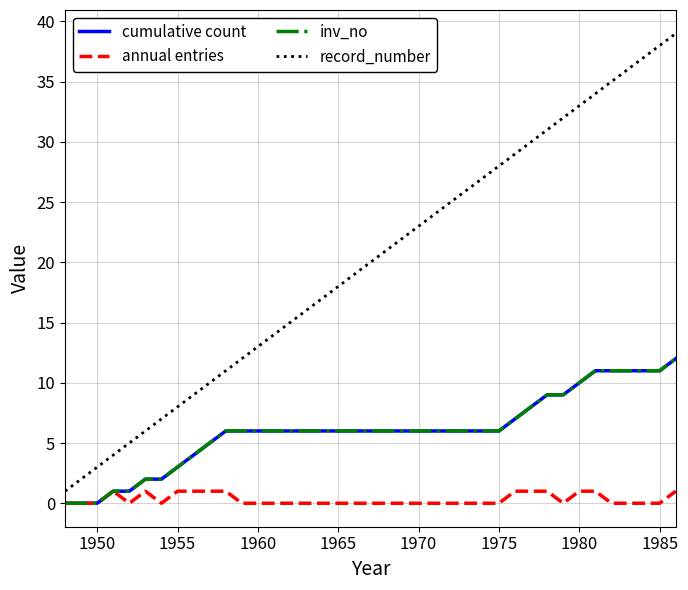

Does the chart display data point markers on the line(s)?

No